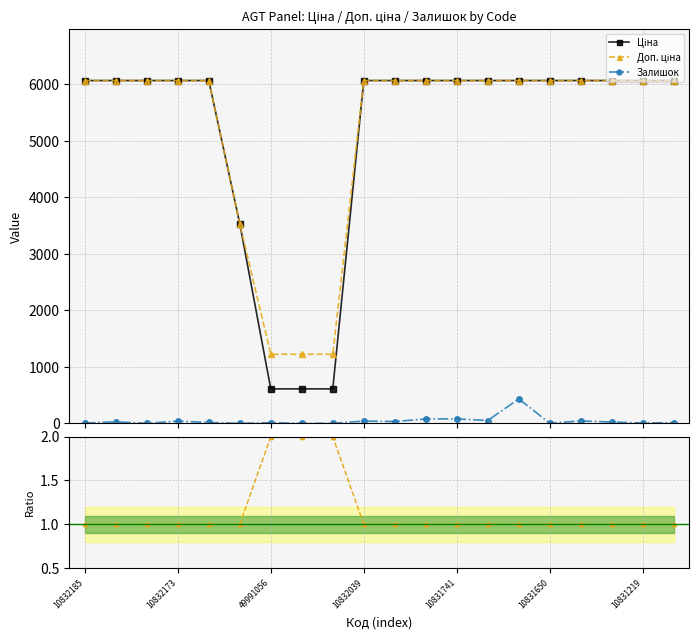

What is the highest value of the Ціна series?

6067.2